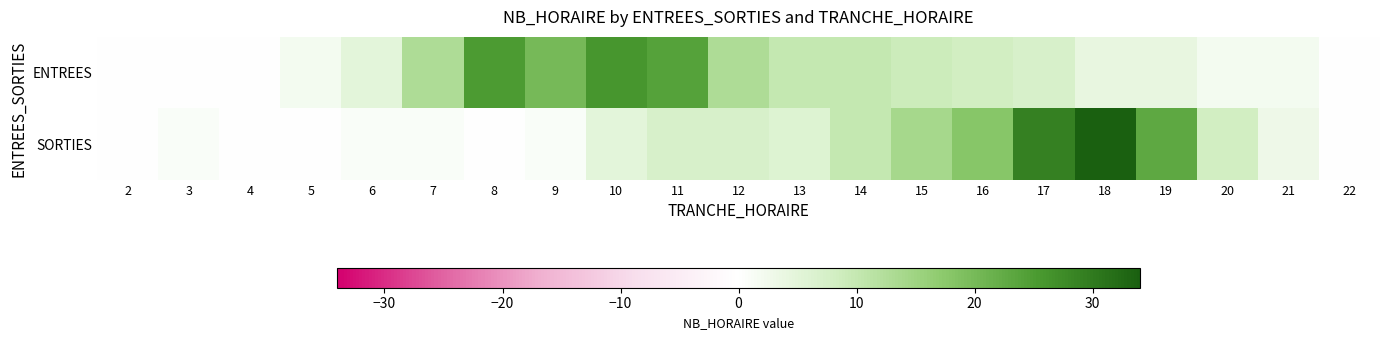

What is the total value across all series at 19?

27